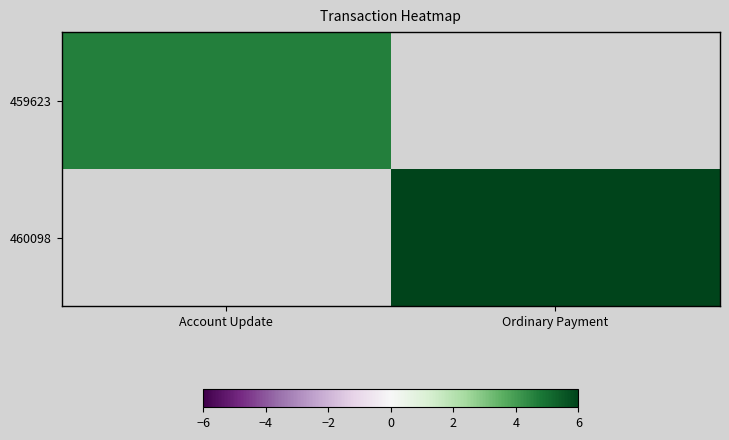

How many values in 459623 are above zero?

1